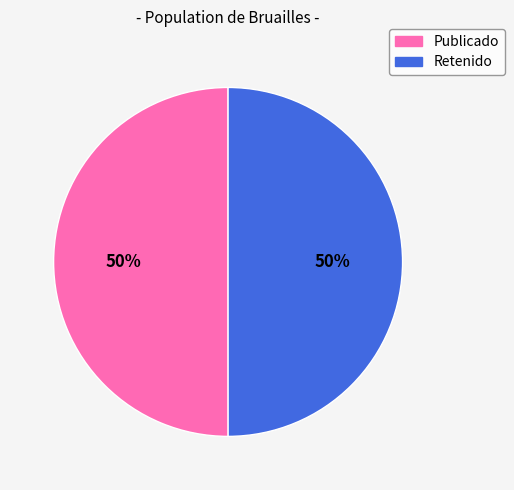

Combined, do Retenido and Publicado account for over 50%?

Yes